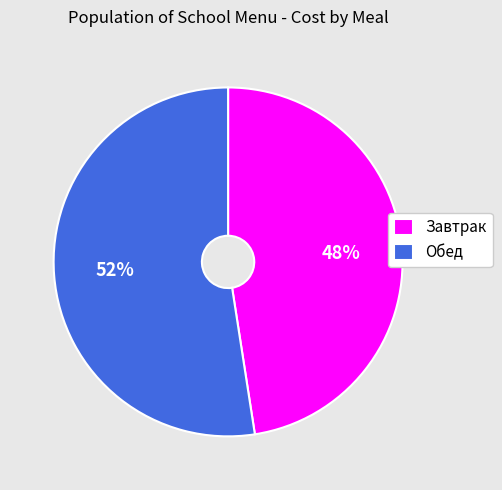

Is it true that Завтрак is 48% of the pie?

True